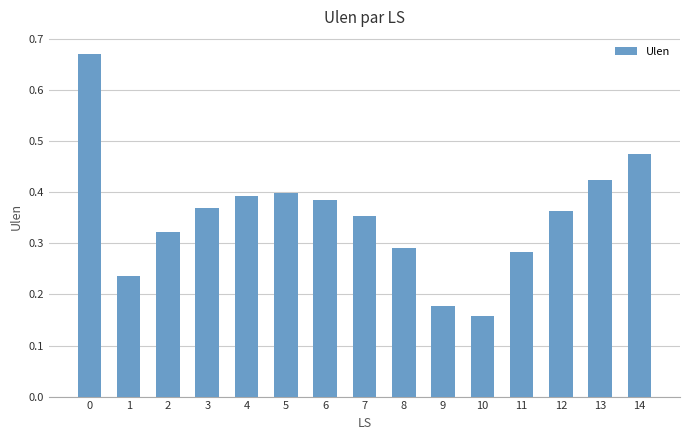

Count the number of categories in the chart.

15